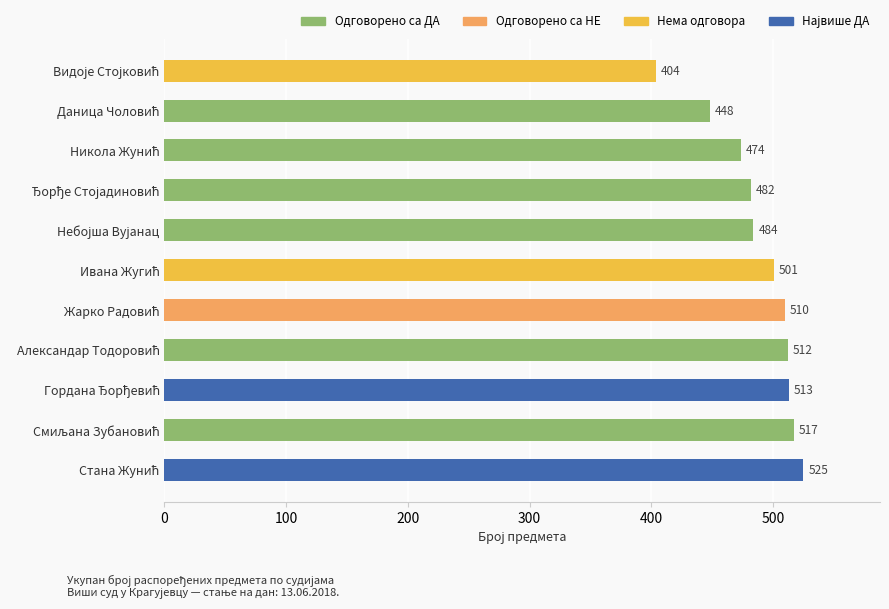

What is the average value?

488